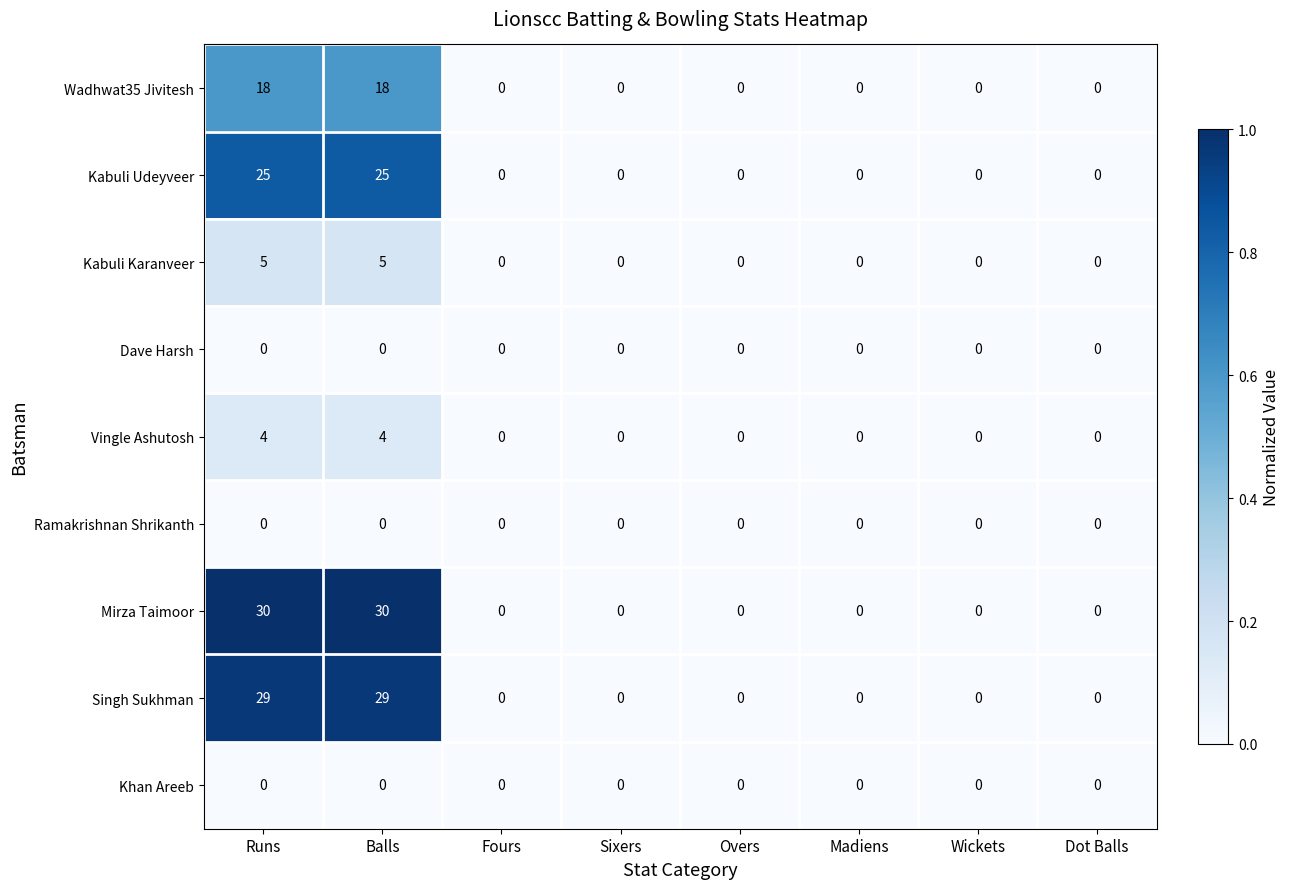

What is the maximum value for Singh Sukhman?

29